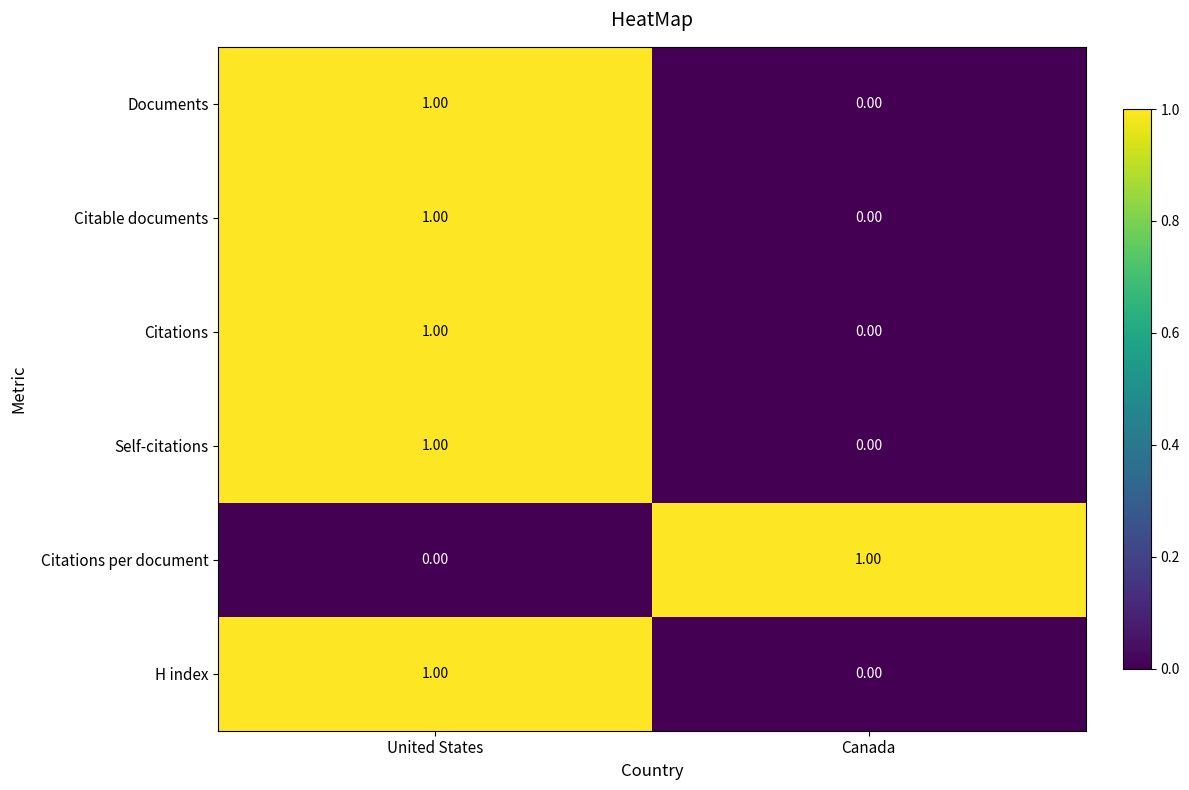

At which label is H index closest to 0?

Canada